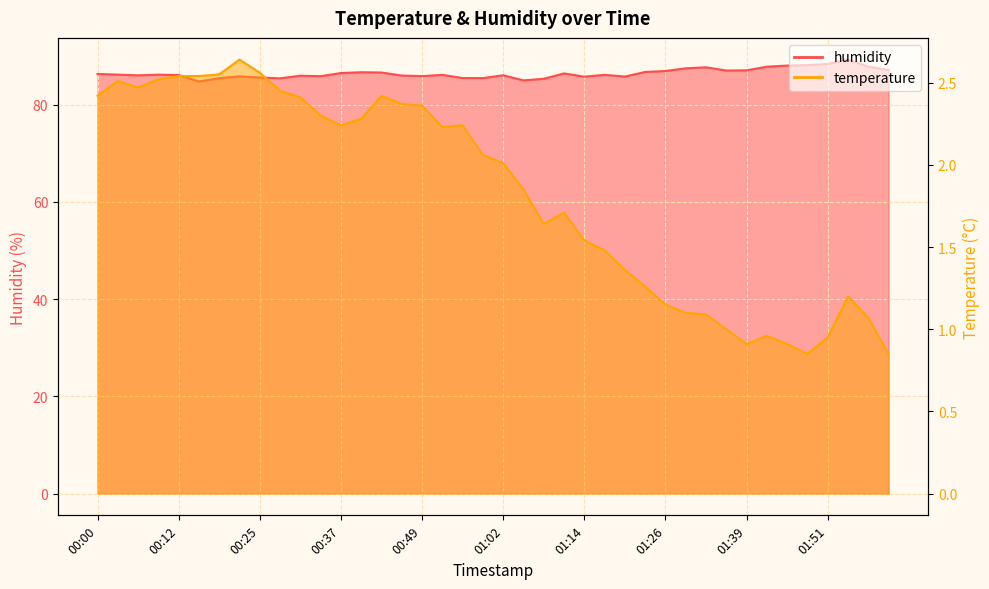

The value of temperature at 00:40 is 1.1. True or false?

False